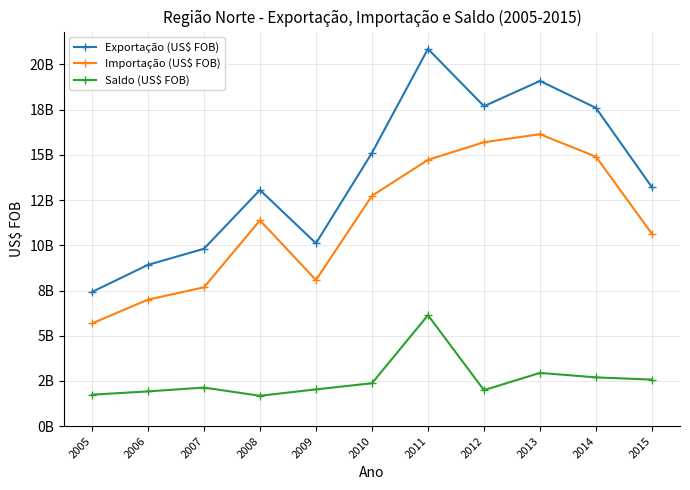

Rank the categories by Exportação (US$ FOB) value from highest to lowest.

2011, 2013, 2012, 2014, 2010, 2015, 2008, 2009, 2007, 2006, 2005